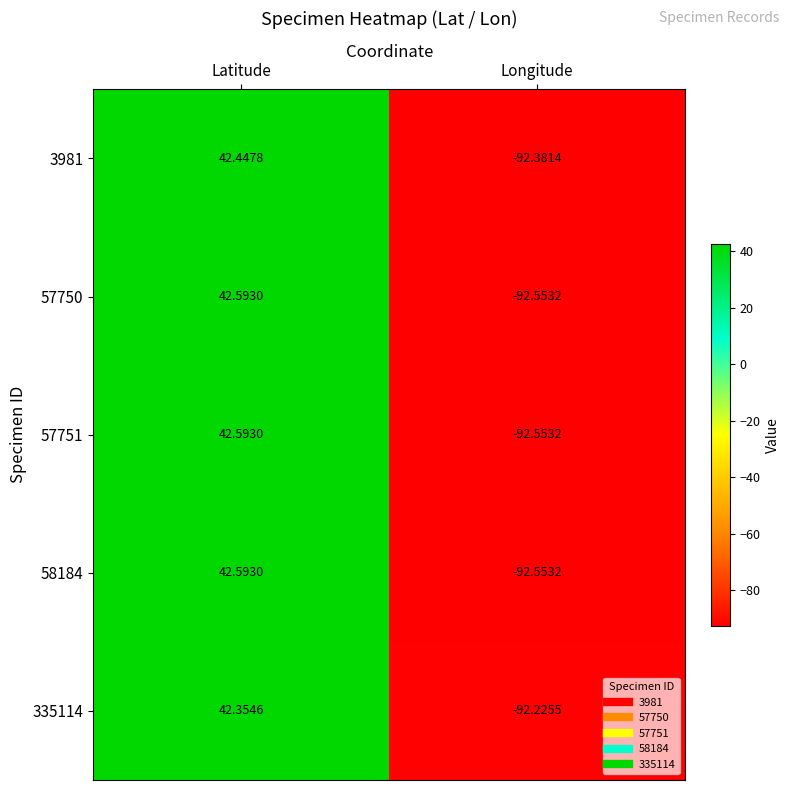

Where is 3981 nearest to the value -24?

Latitude